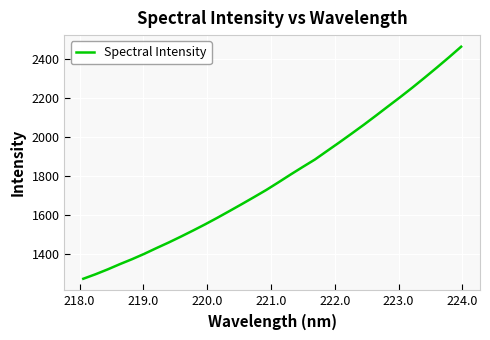

What is the difference between the maximum and minimum values?

1194.1